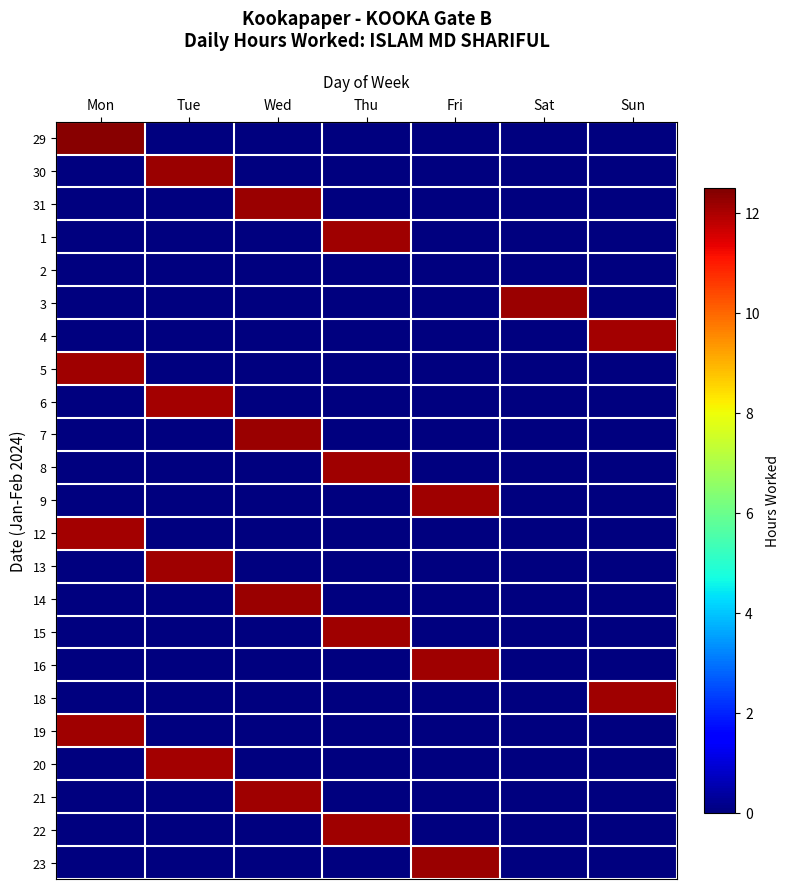

What is the difference between the highest and lowest values at Tue?

12.2